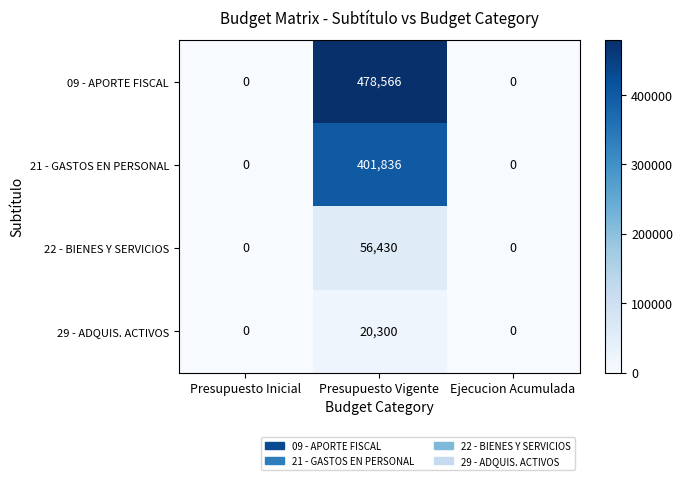

What is the difference between the 29 - ADQUIS. ACTIVOS values at Presupuesto Inicial and Presupuesto Vigente?

20300